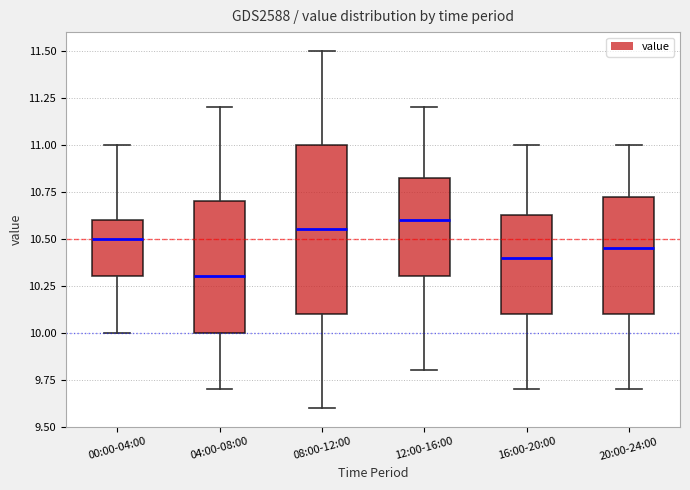

Reading left to right, read every box against the y-axis: the position of its median line, the range the box covers, and the ends of its whiskers. The values are not printed on the chart, so give them approximately, as read against the axis.

00:00-04:00: median 10.50, box 10.30 to 10.60, whiskers 10.00 to 11.00
04:00-08:00: median 10.30, box 10.00 to 10.70, whiskers 9.70 to 11.20
08:00-12:00: median 10.55, box 10.10 to 11.00, whiskers 9.60 to 11.50
12:00-16:00: median 10.60, box 10.30 to 10.85, whiskers 9.80 to 11.20
16:00-20:00: median 10.40, box 10.10 to 10.65, whiskers 9.70 to 11.00
20:00-24:00: median 10.45, box 10.10 to 10.75, whiskers 9.70 to 11.00